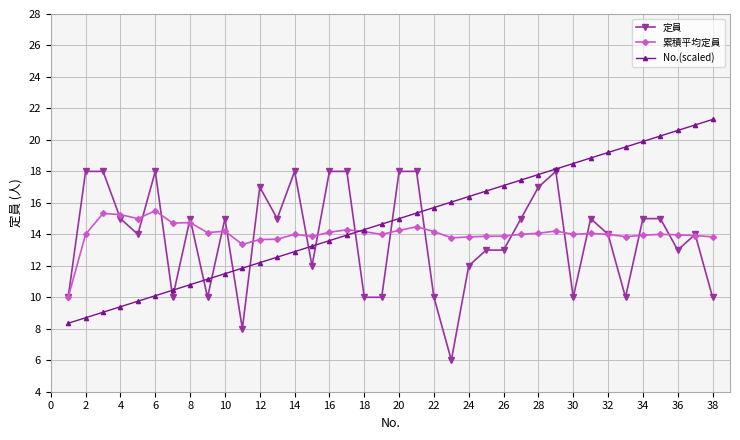

What is the value of the 累積平均定員 point at the 38th from the left?

13.8